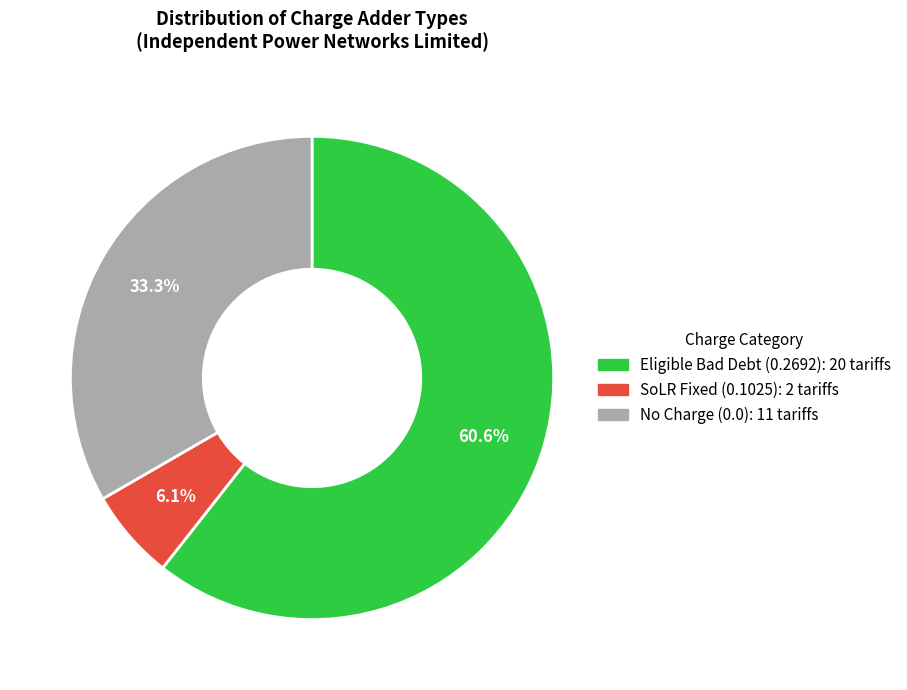

Is there a majority slice in this chart?

Yes